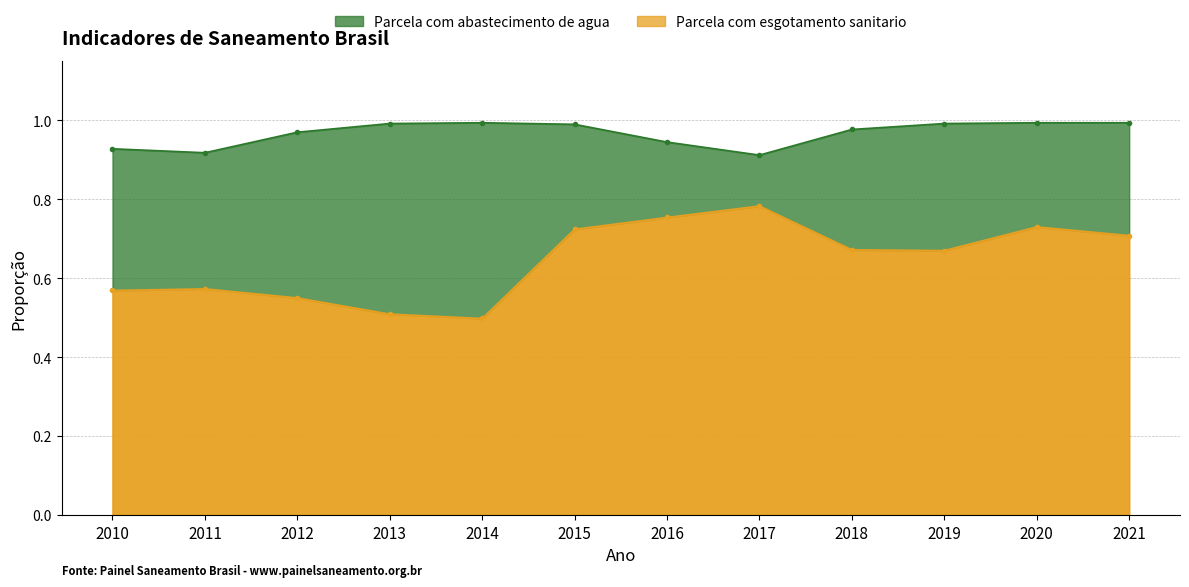

True or false: Parcela com abastecimento de agua has more than 1 points higher than both neighbors.

False